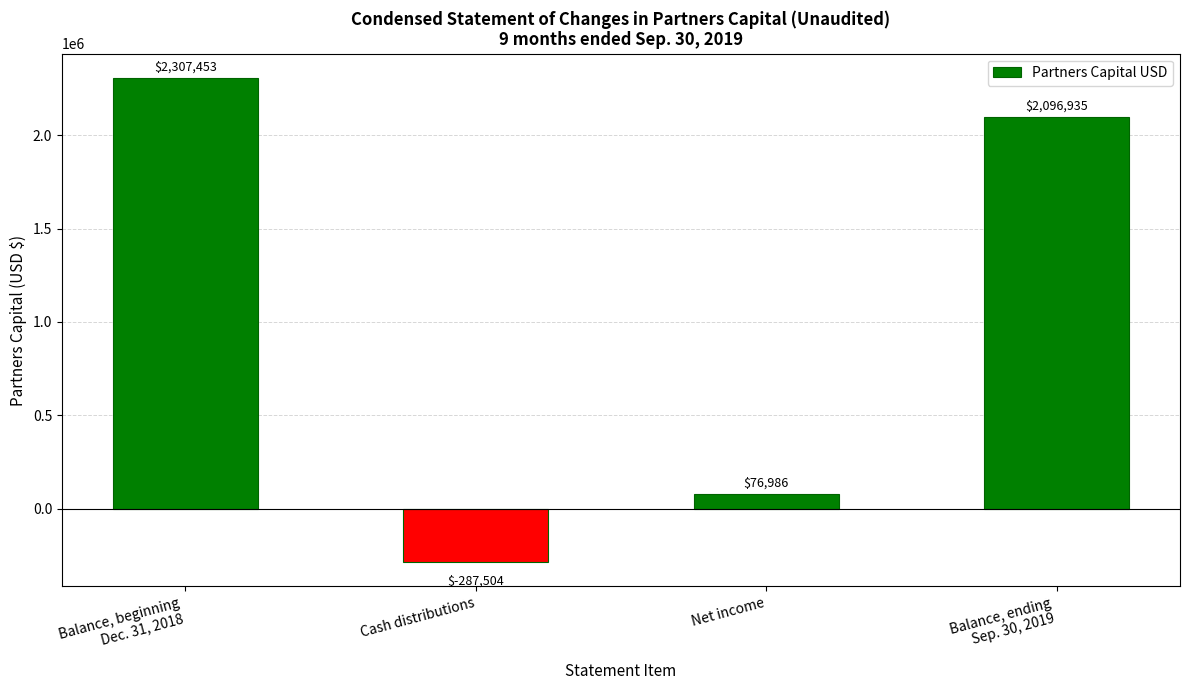

What is the difference between the values at Balance, ending
Sep. 30, 2019 and Net income?

2019949